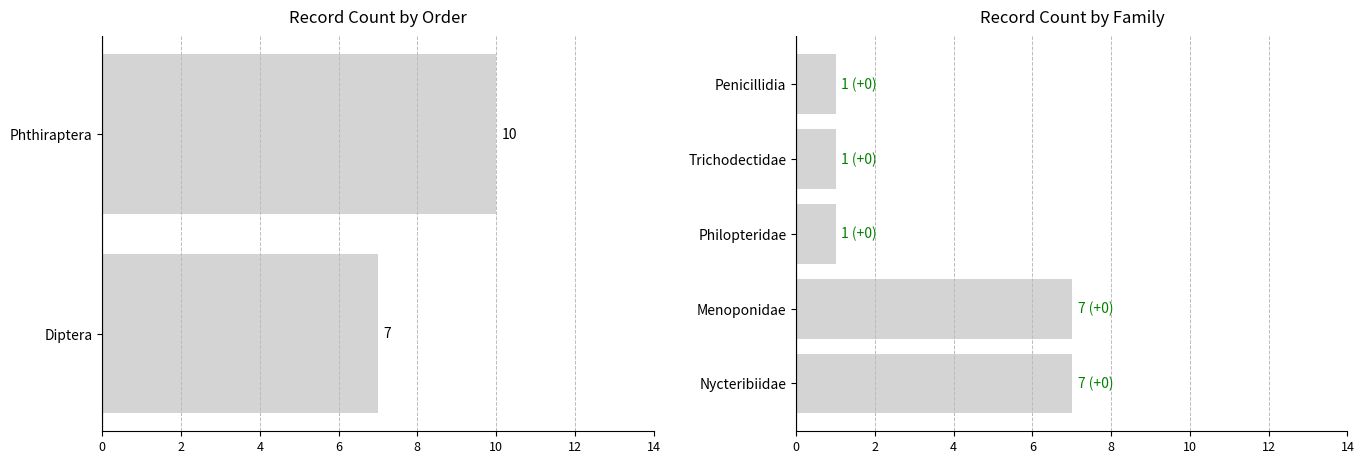

Are the bars horizontal?

Yes